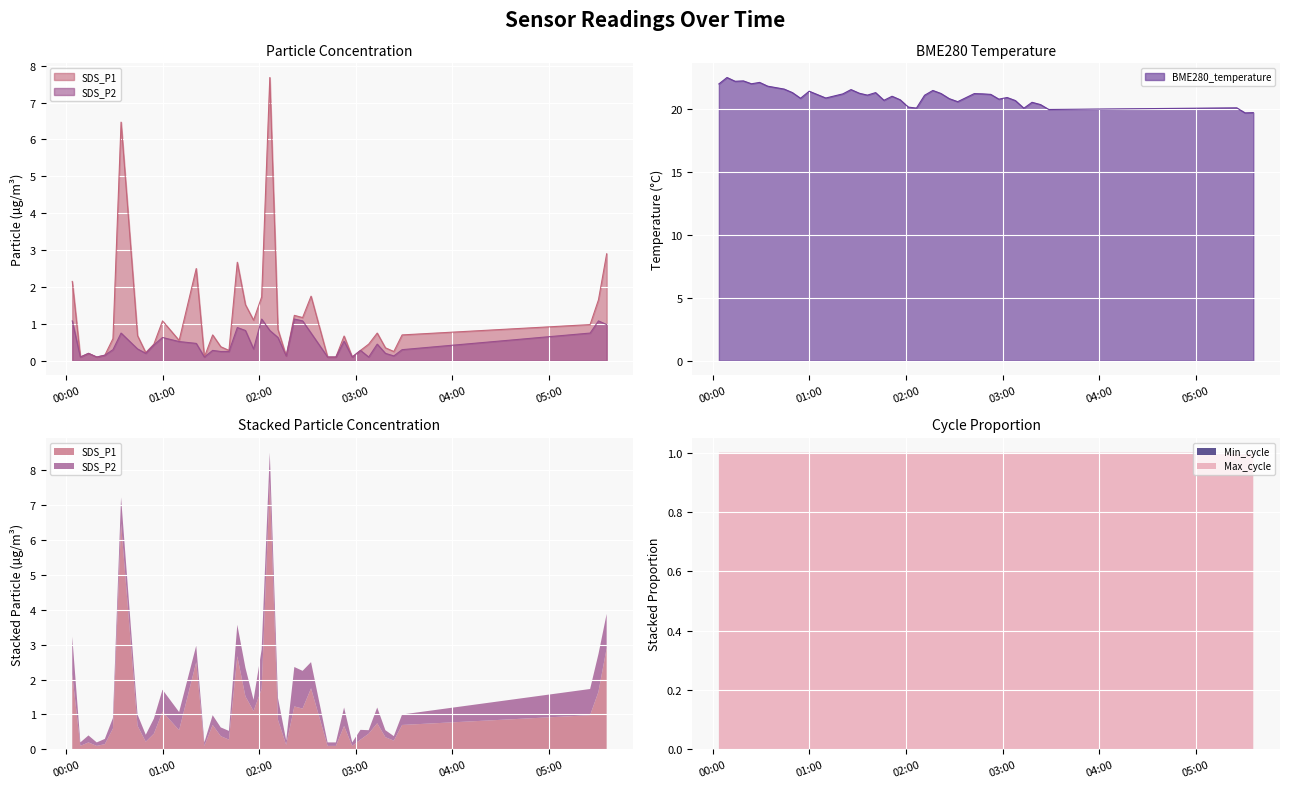

At which category is the sum across all series the highest?

2023/10/10 00:34:02